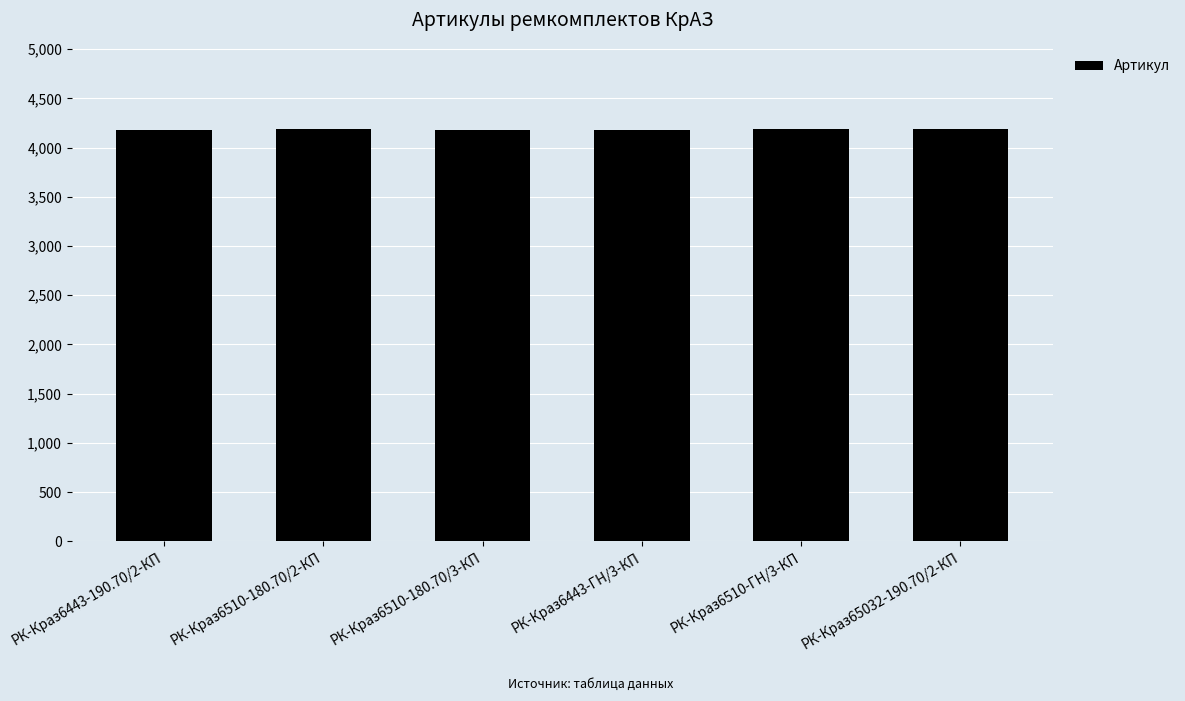

What position from the right is РК-Краз6443-190.70/2-КП?

6